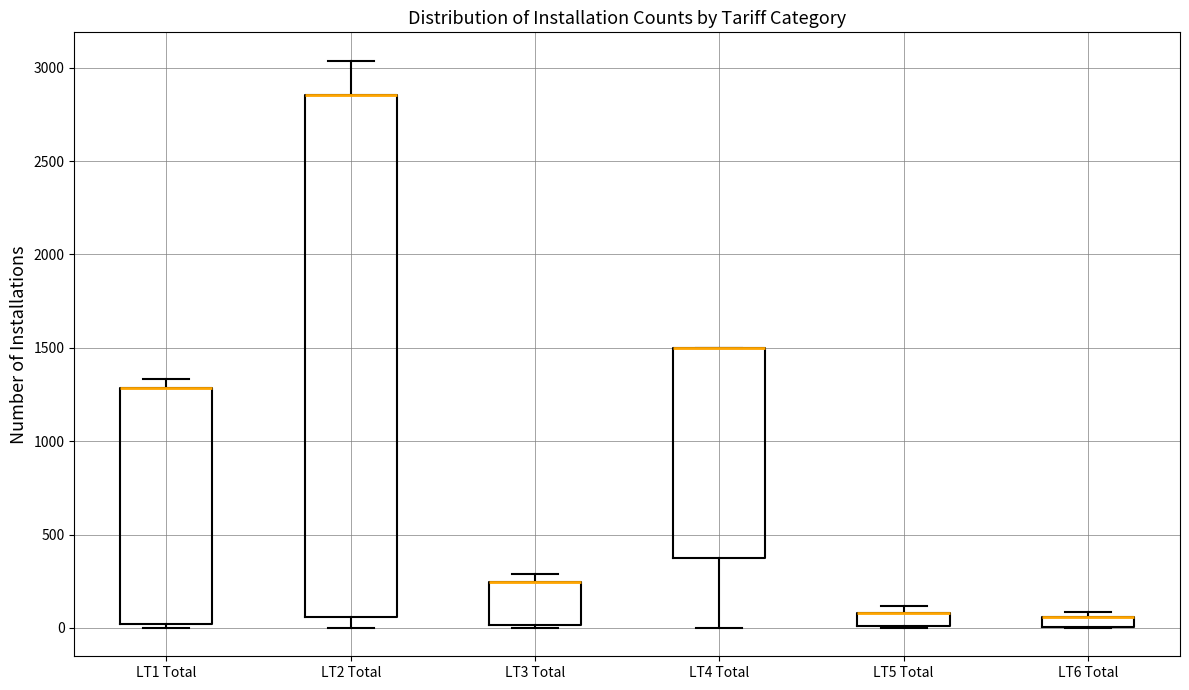

Comparing the boxes themselves (not the whiskers), which one is the tallest?

LT2 Total